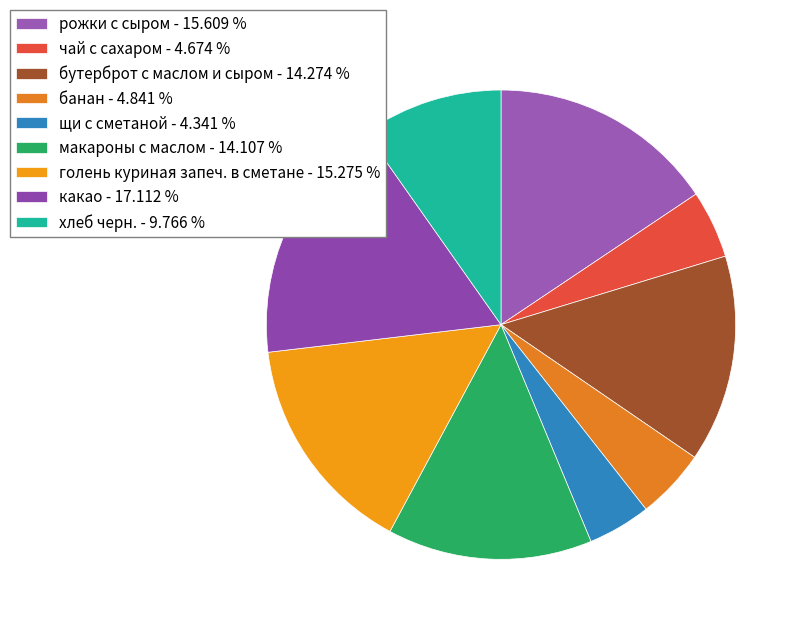

Is it true that бутерброт с маслом и сыром is 14% of the pie?

True